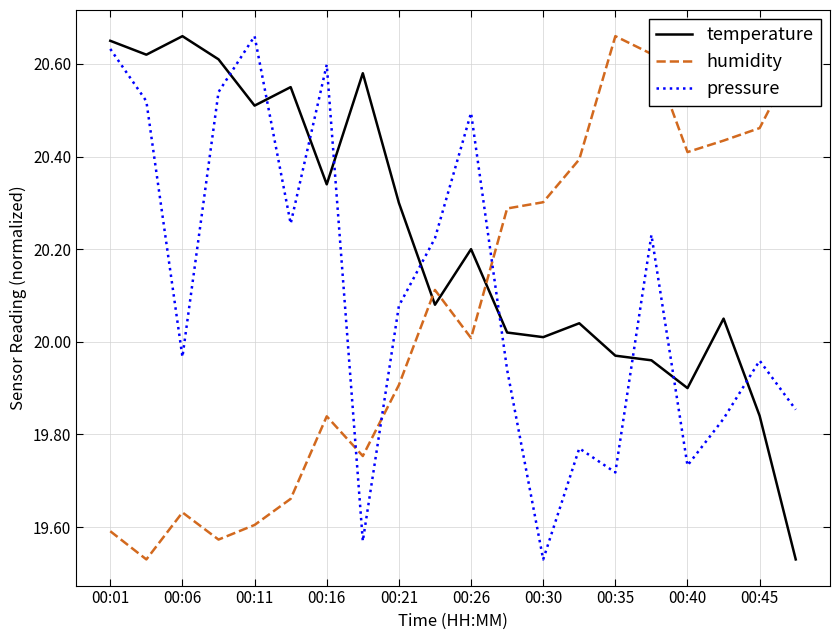

Which series has the largest total across all categories?

temperature